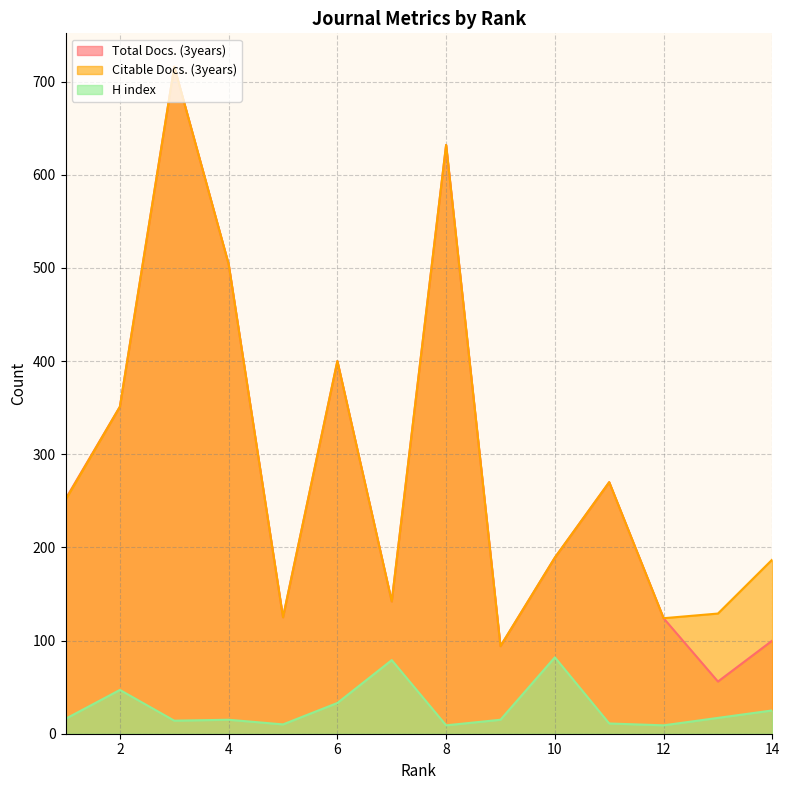

What is the minimum value for Total Docs. (3years)?

56